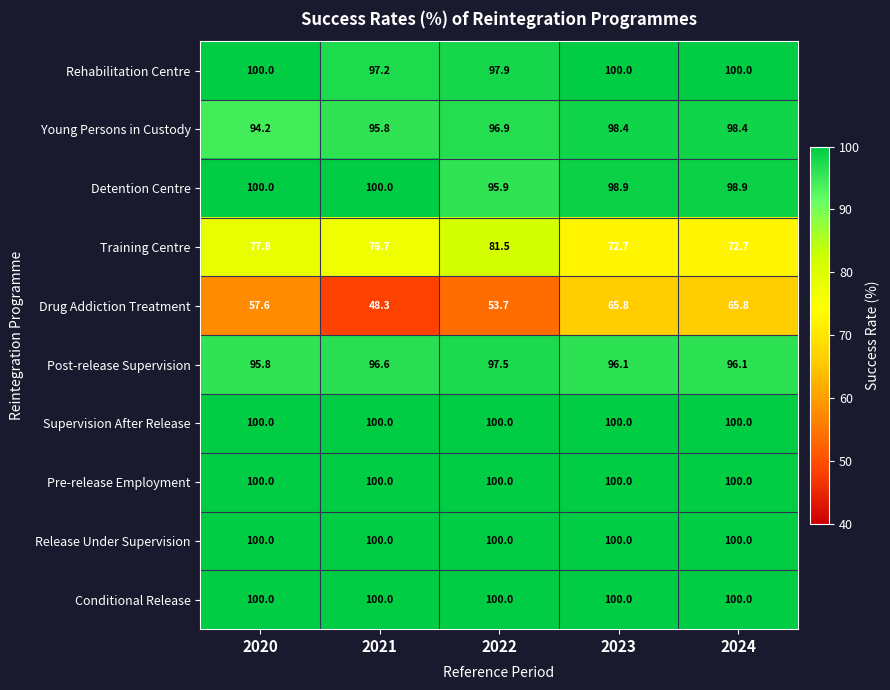

What is the approximate value of Post-release Supervision at 2021?

96.6